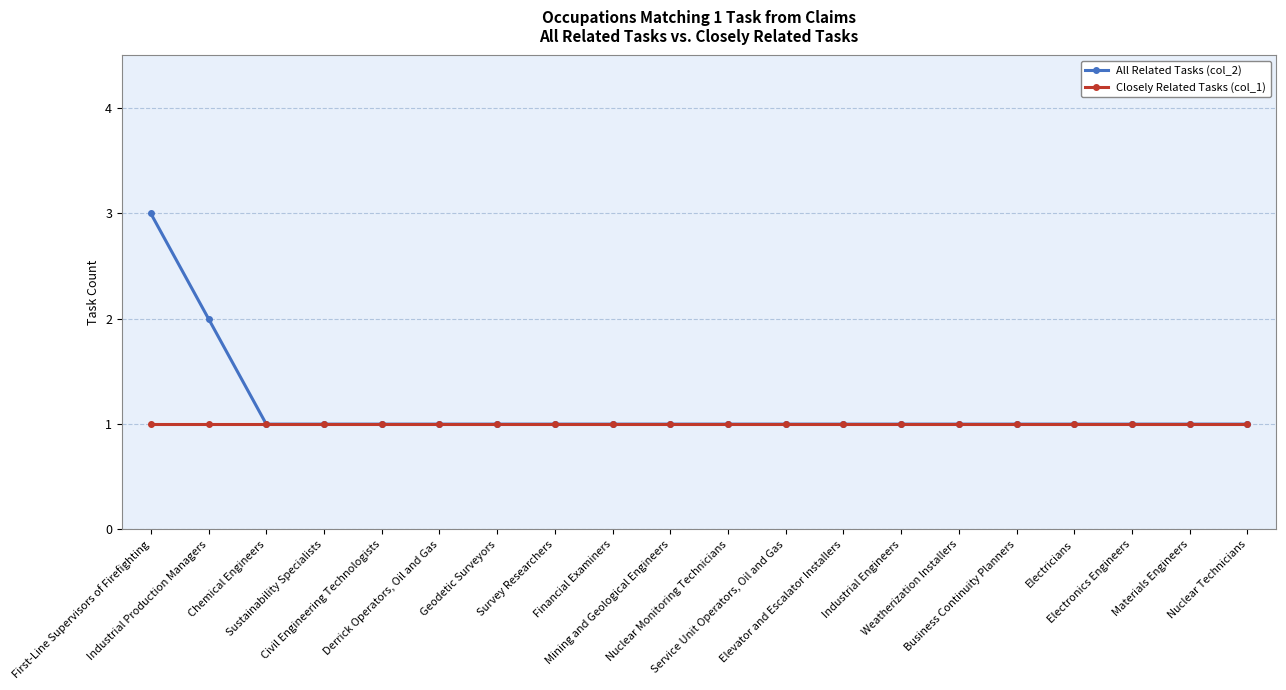

Which series has the widest spread of values?

All Related Tasks (col_2)